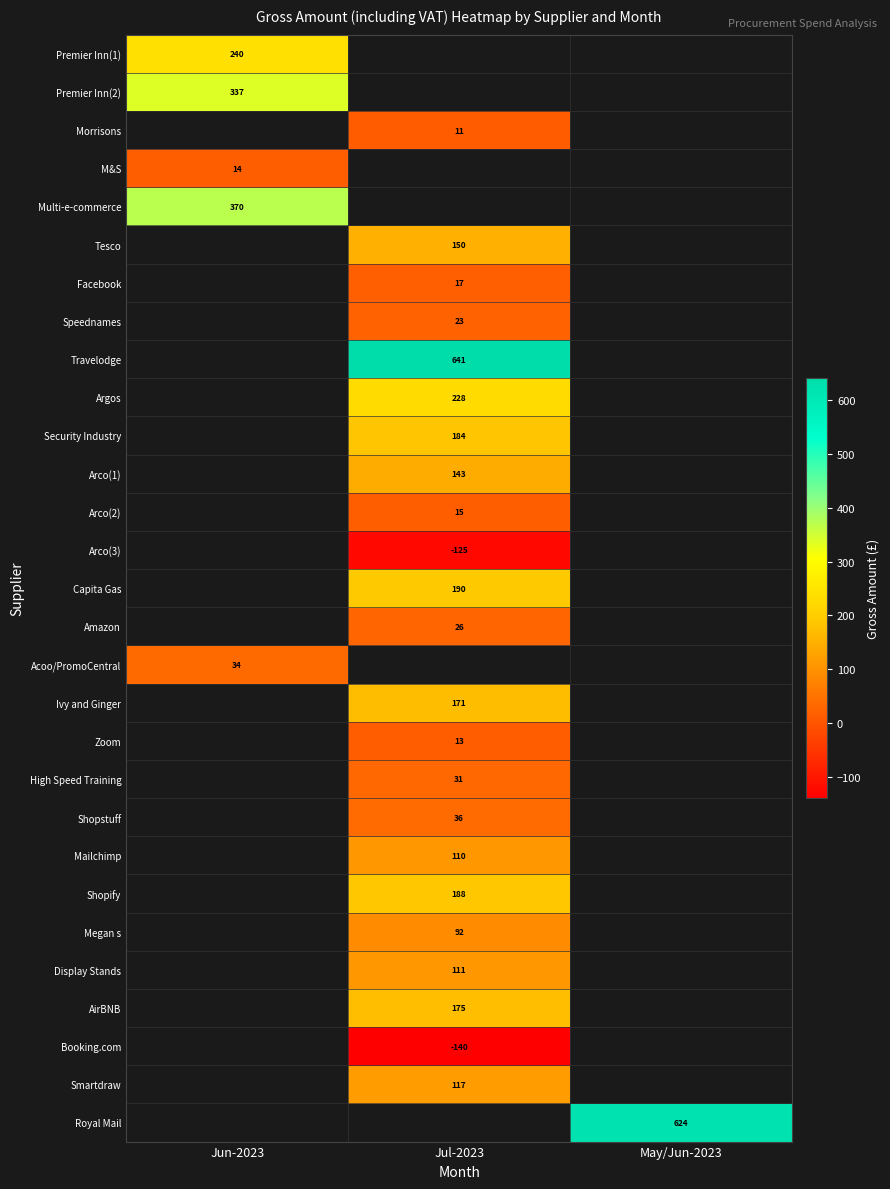

Is it true that Tesco equals 209 at Jul-2023?

False